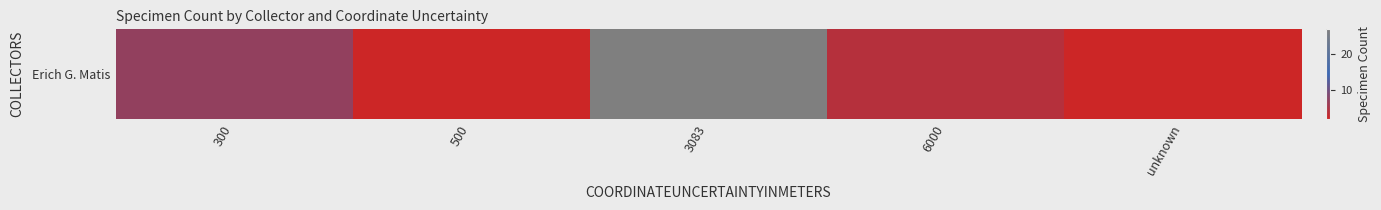

What is the difference between the maximum and second lowest values?

25